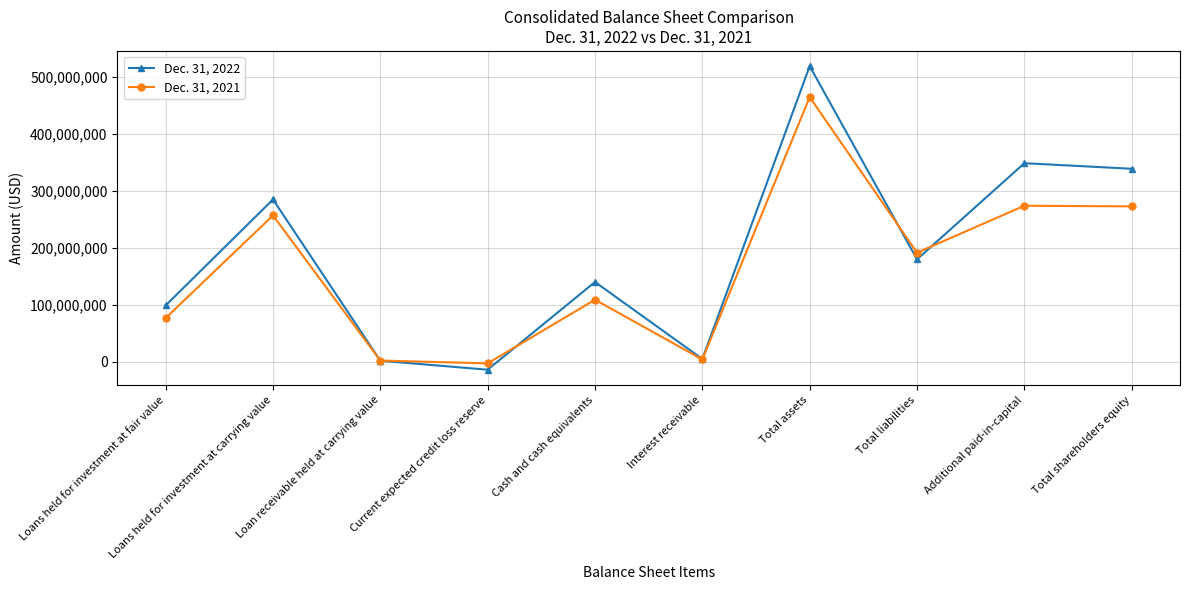

At which category does Dec. 31, 2021 reach its first local valley?

Current expected credit loss reserve